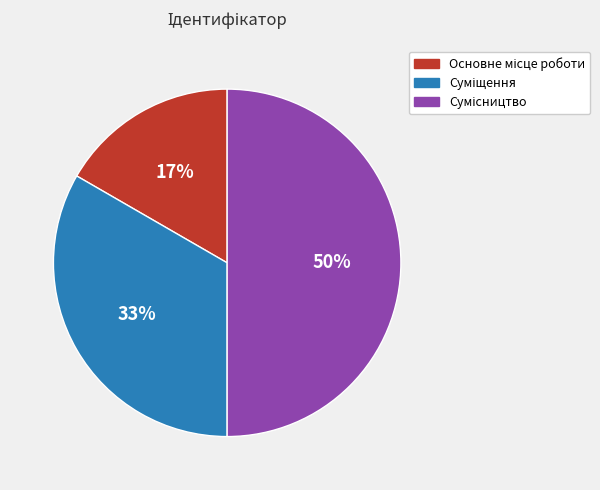

To the nearest percent, what is the difference between the largest and smallest slice percentages?

33%